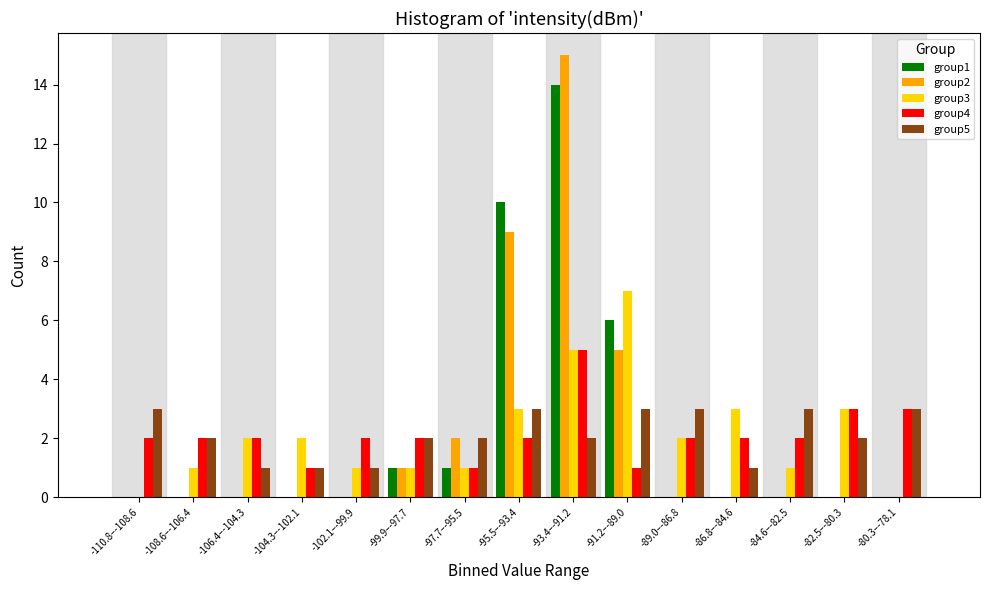

Which label corresponds to the largest value in the chart?

-93.4–-91.2